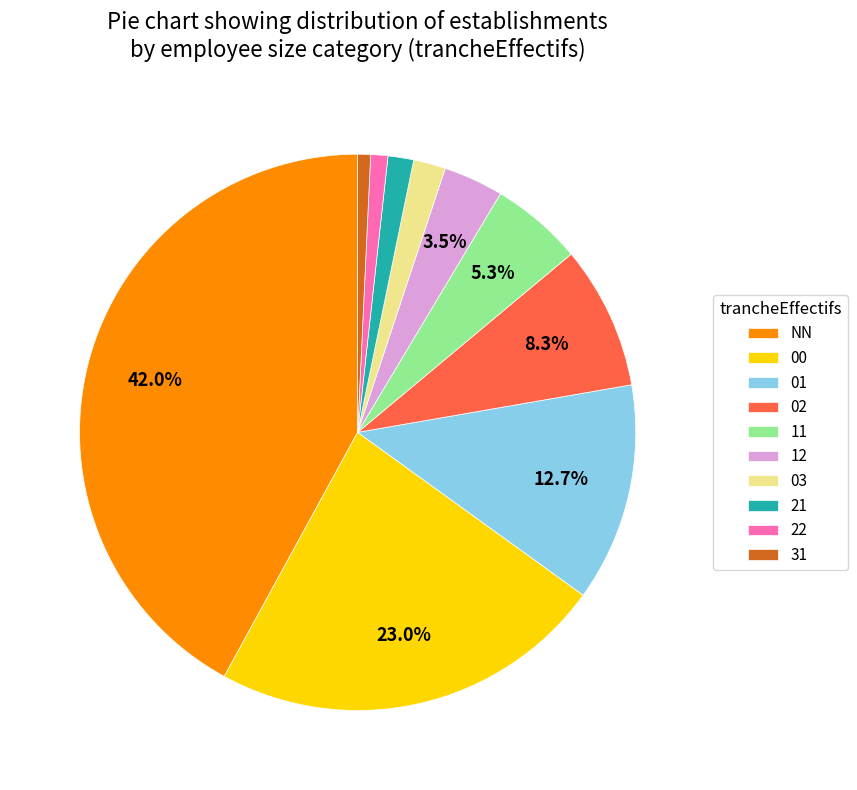

How much of the chart is everything except 00?

77.0%